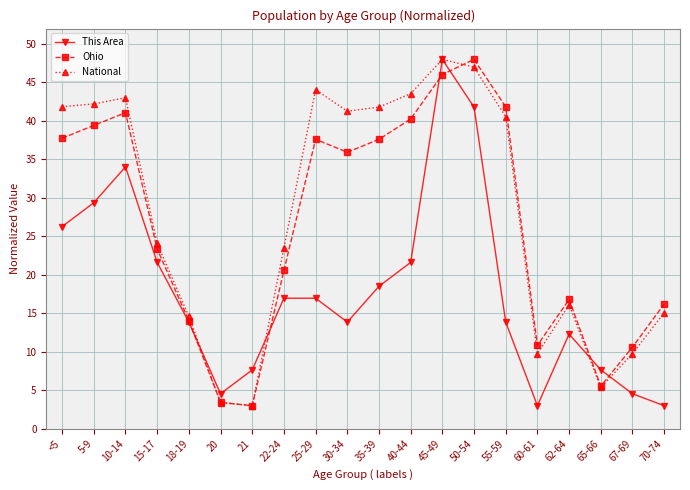

At which label is Ohio closest to 25?

15-17